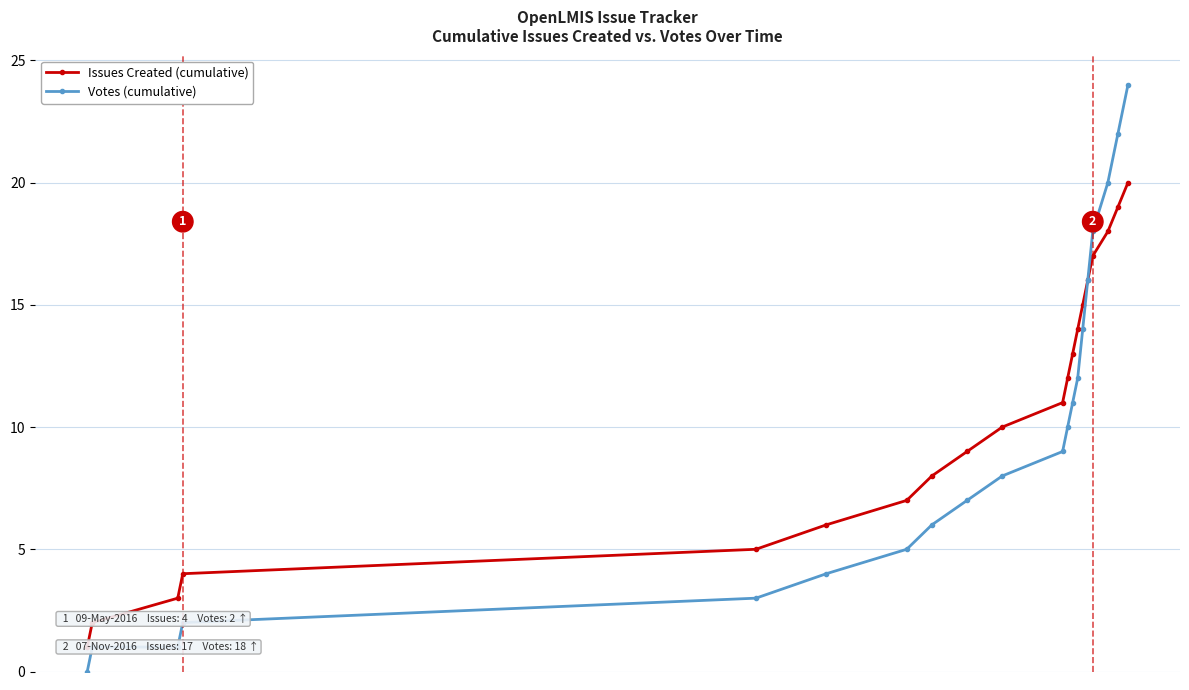

What is the difference between the maximum and minimum values in the Issues Created (cumulative) series?

19